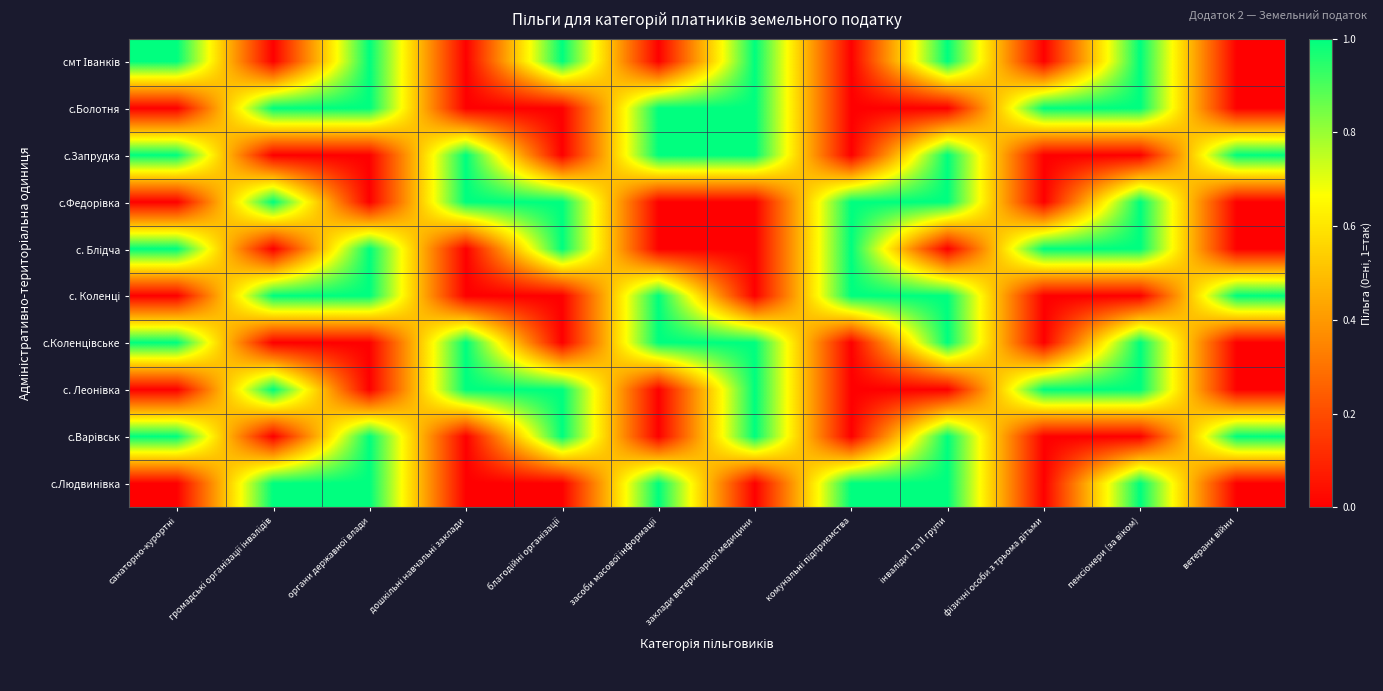

At how many categories does at least one series exceed 0?

12